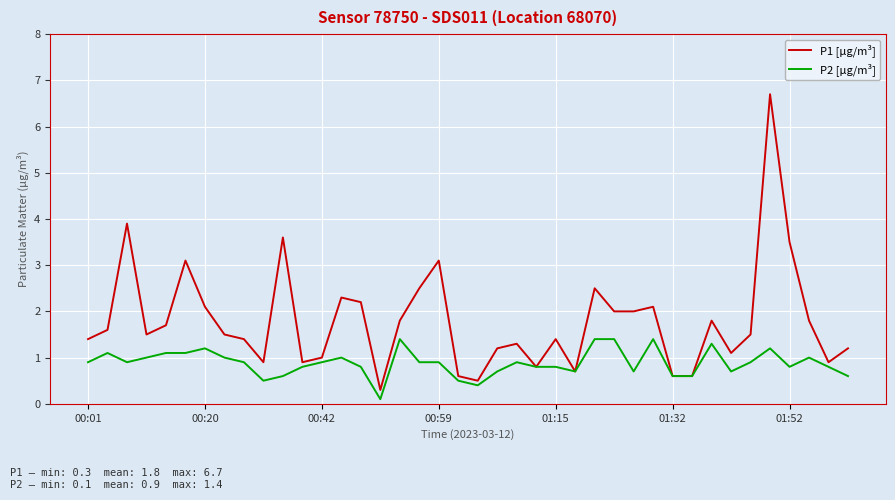

At how many categories does at least one series exceed 6?

1